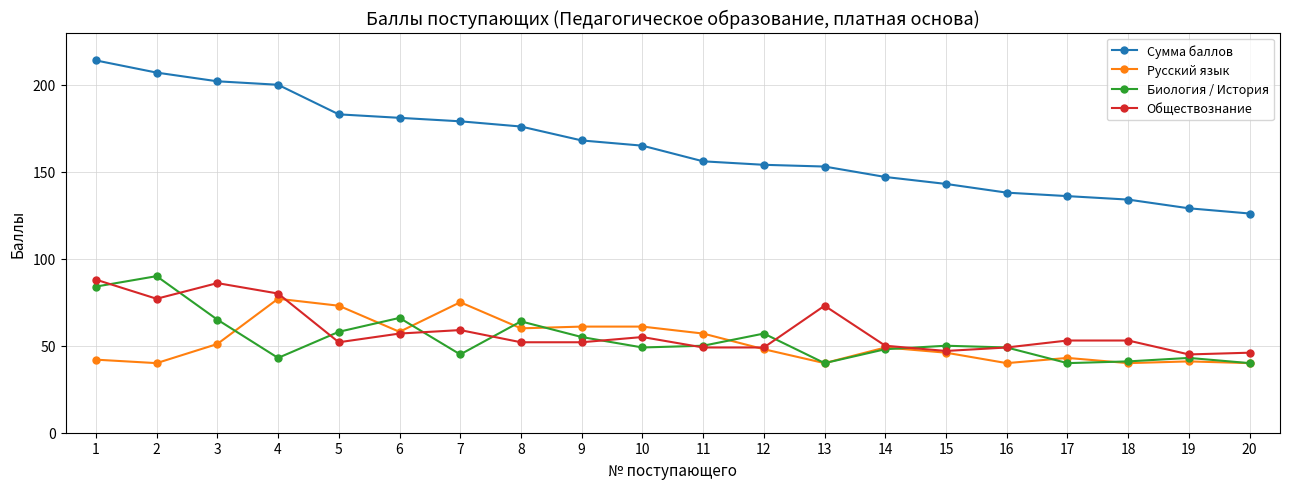

What is the maximum value shown in the chart?

214